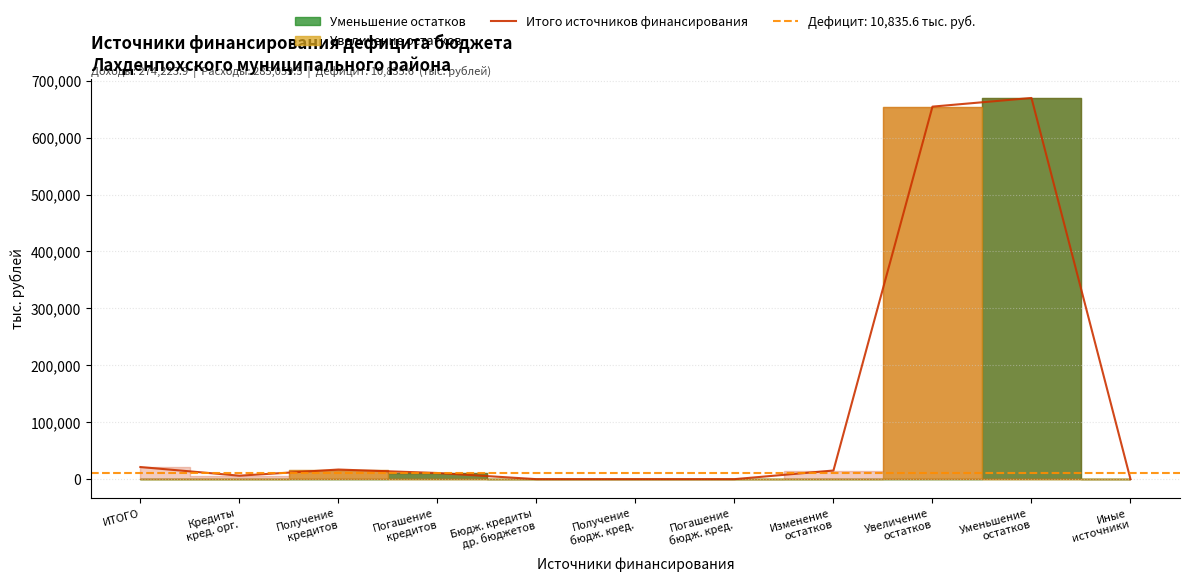

At which label does the data first exceed 10800?

ИТОГО